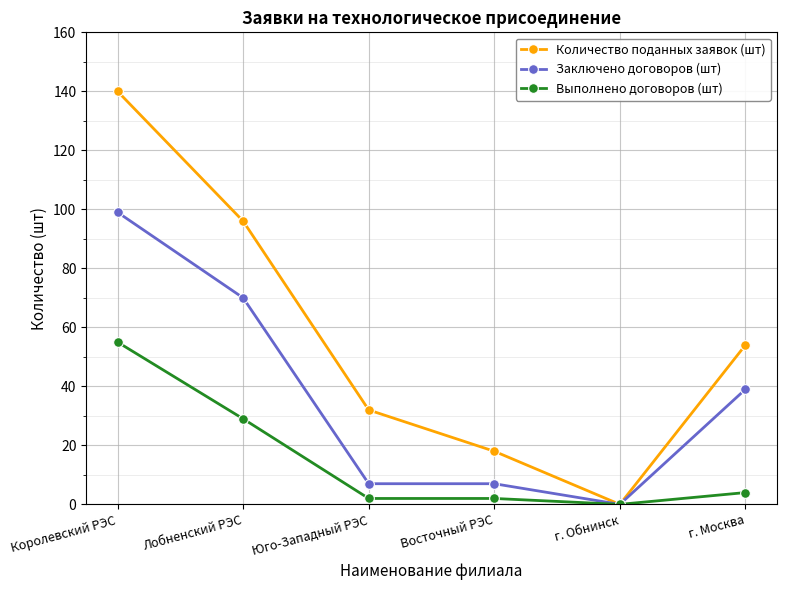

Reading right to left, transcribe all the data shown in this chart.

Количество поданных заявок (шт): г. Москва=54	г. Обнинск=0	Восточный РЭС=18	Юго-Западный РЭС=32	Лобненский РЭС=96	Королевский РЭС=140
Заключено договоров (шт): г. Москва=39	г. Обнинск=0	Восточный РЭС=7	Юго-Западный РЭС=7	Лобненский РЭС=70	Королевский РЭС=99
Выполнено договоров (шт): г. Москва=4	г. Обнинск=0	Восточный РЭС=2	Юго-Западный РЭС=2	Лобненский РЭС=29	Королевский РЭС=55